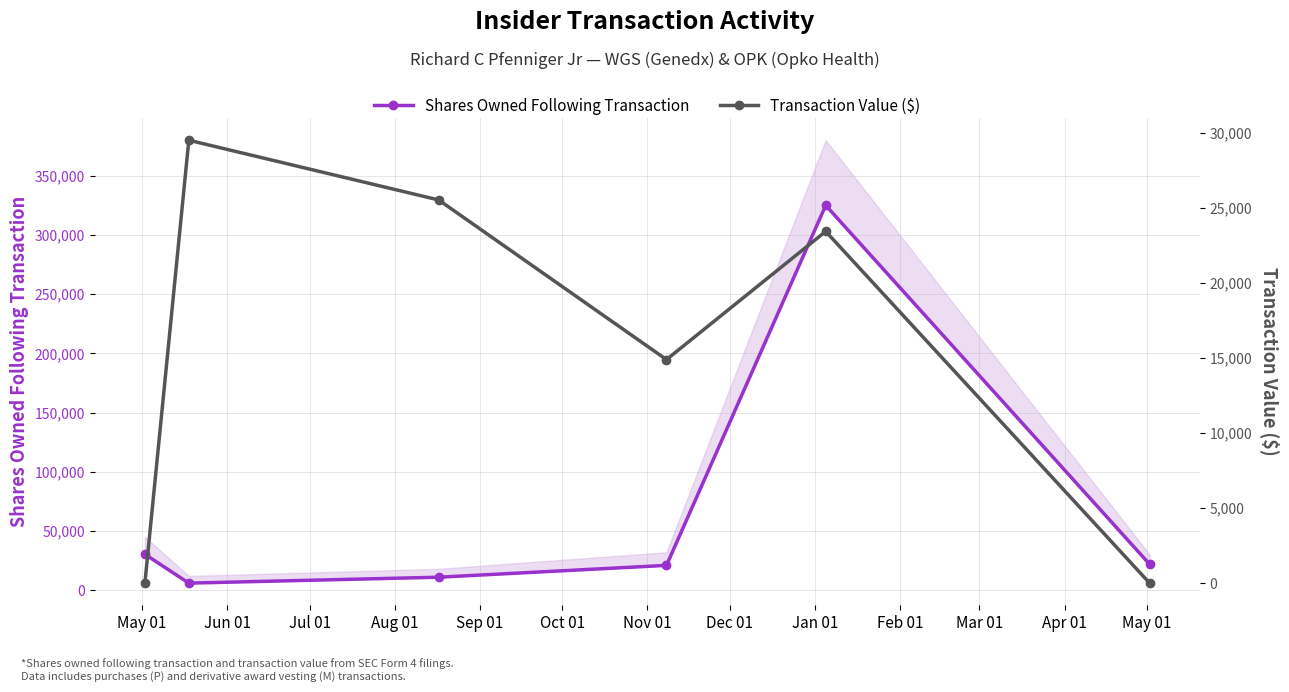

What is the value of the Shares Owned Following Transaction point at the 2nd from the left?

5918